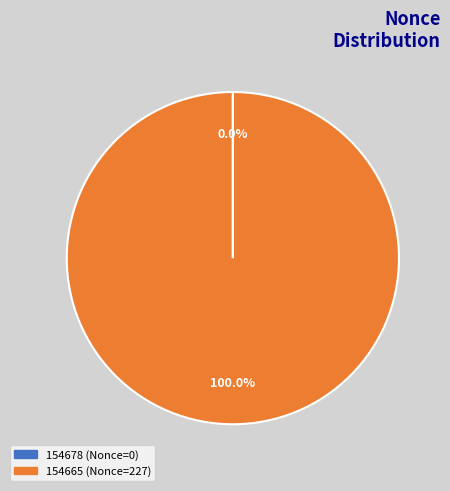

Is there any slice that represents more than half of the pie?

Yes